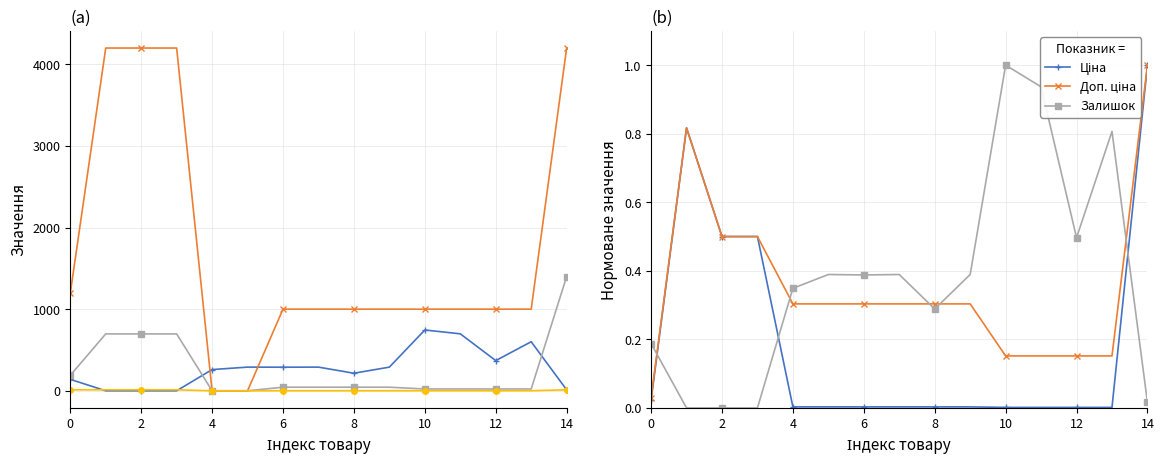

What is the label of the 15th point from the left?

14